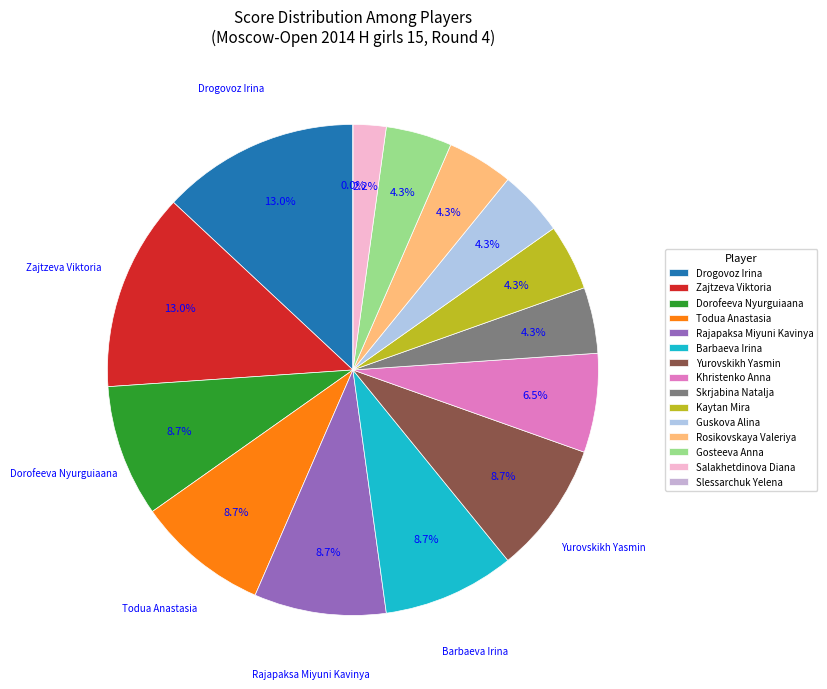

How many slices are in this pie chart?

15